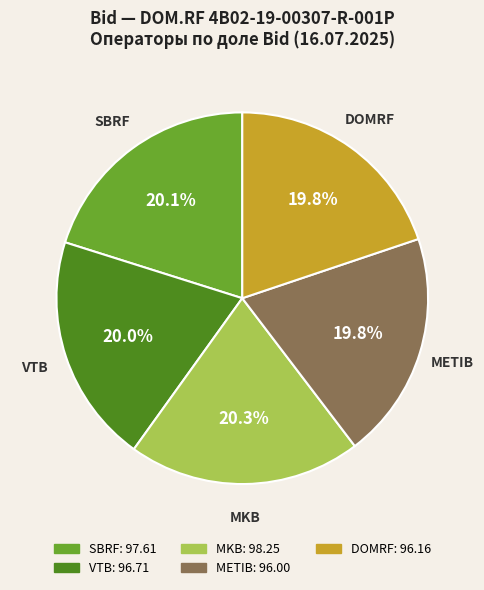

How many segments does this pie chart have?

5